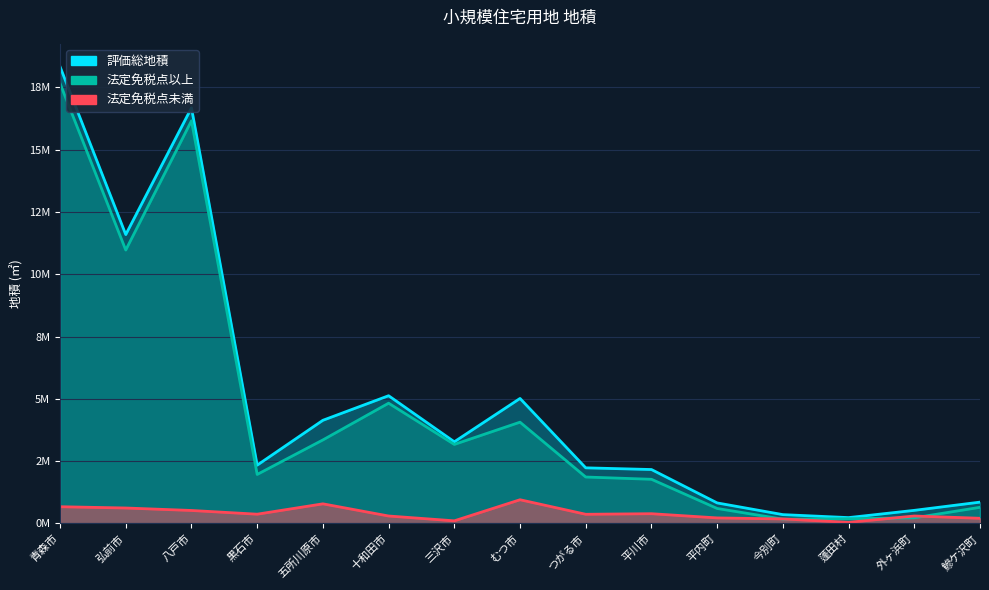

Which series changed the most between 平内町 and 鰺ケ沢町?

法定免税点以上